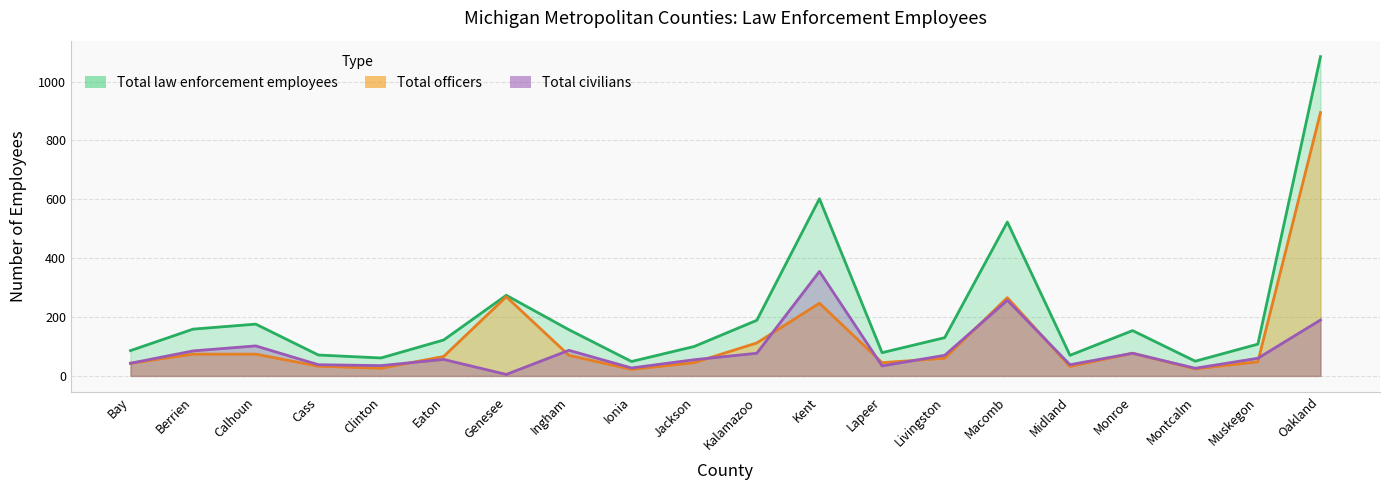

Where is Total officers nearest to the value 458?

Genesee